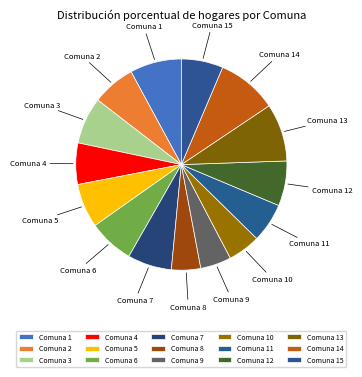

Which has a higher value, Comuna 5 or Comuna 1?

Comuna 1